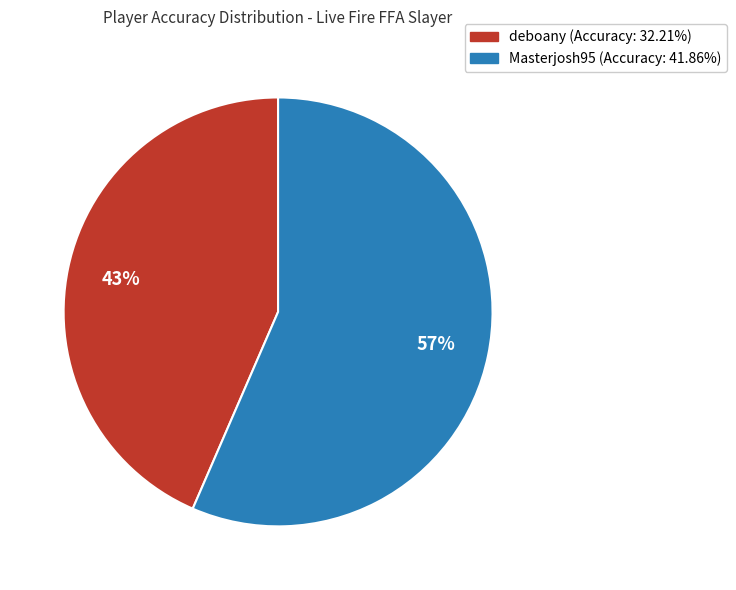

How many slices are in this pie chart?

2